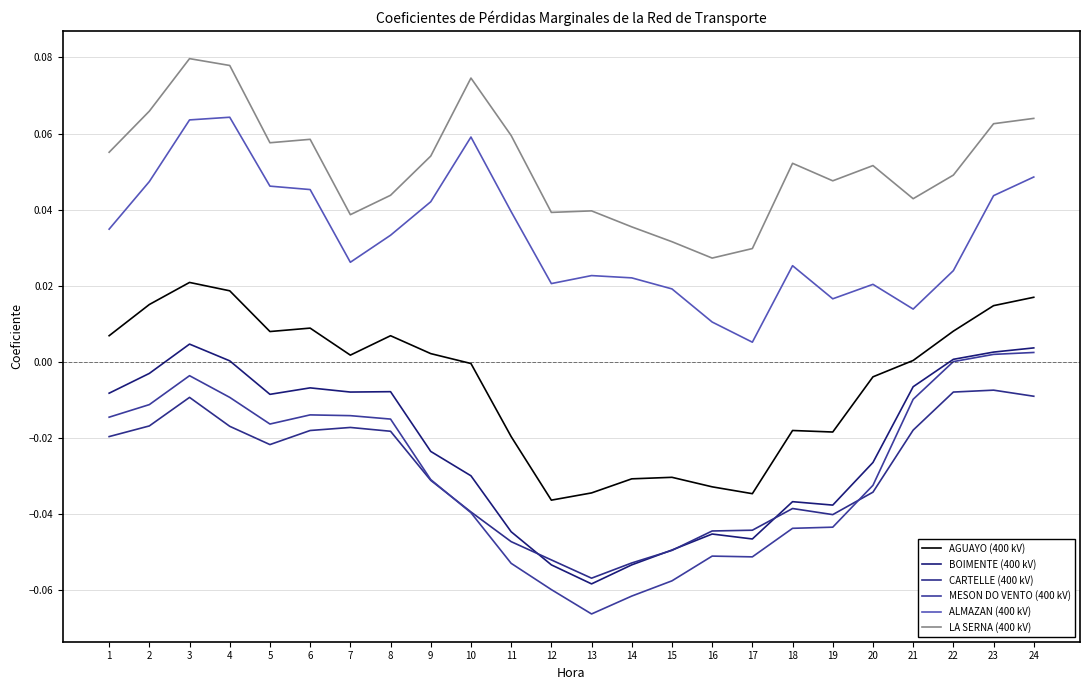

Count the number of categories in the chart.

24